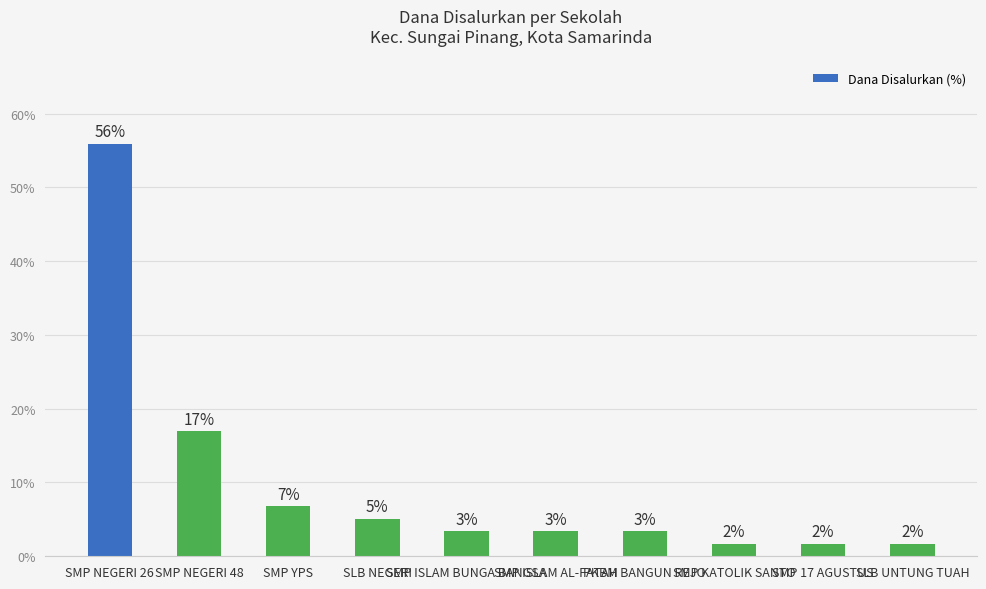

The value at SMP YPS is 1.4. True or false?

False